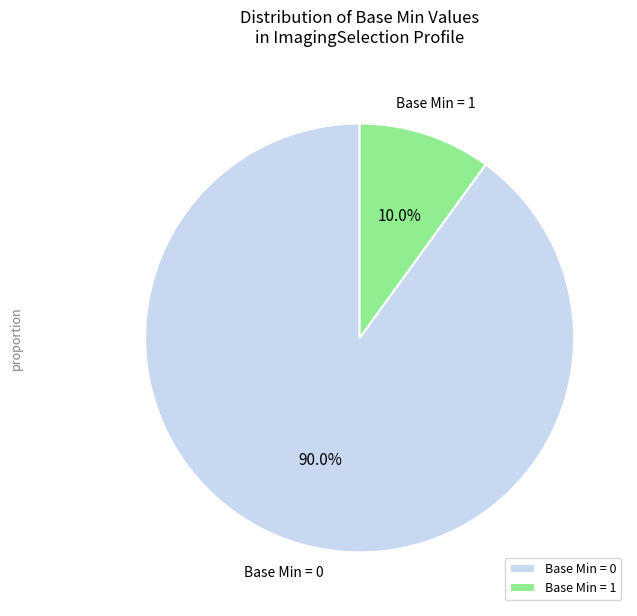

How many slices are in this pie chart?

2